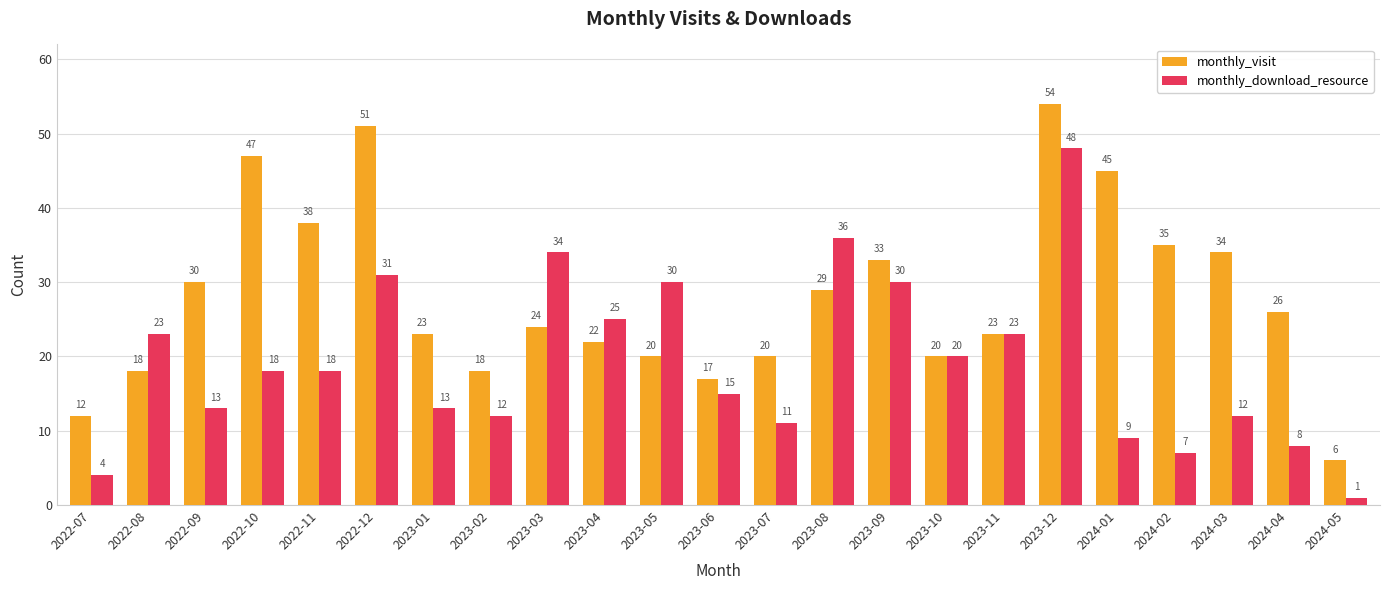

Is it true that monthly_visit equals 6 at 2024-05?

True